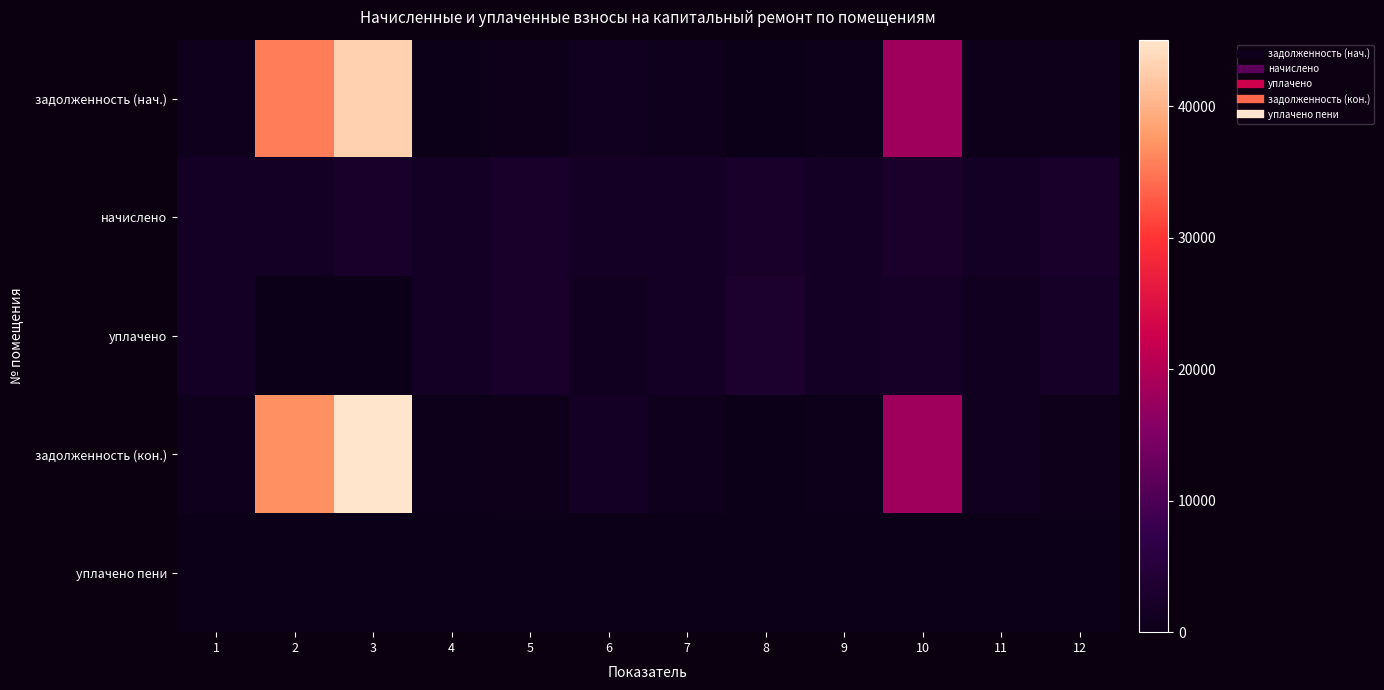

Reading left to right, list all the values displayed in this chart.

задолженность (нач.): 1=602.5	2=35385.5	3=43013.8	4=108.3	5=435.3	6=966.0	7=608.2	8=0.0	9=320.6	10=18276.2	11=458.2	12=423.4
начислено: 1=1901.6	2=1779.7	3=2637.2	4=1905.2	5=2612.0	6=1923.2	7=1919.6	8=2626.4	9=1923.2	10=2647.9	11=1916.0	12=2540.3
уплачено: 1=1901.6	2=0.0	3=0.0	4=1588.6	5=2562.5	6=1014.2	7=1919.6	8=3014.4	9=1878.7	10=2206.6	11=1063.5	12=2116.9
задолженность (кон.): 1=602.5	2=36889.8	3=45065.3	4=316.7	5=435.3	6=1785.3	7=608.2	8=0.0	9=319.6	10=18049.5	11=923.2	12=423.4
уплачено пени: 1=0.0	2=0.0	3=0.0	4=0.0	5=0.0	6=0.0	7=0.0	8=0.0	9=0.4	10=0.0	11=0.0	12=0.0